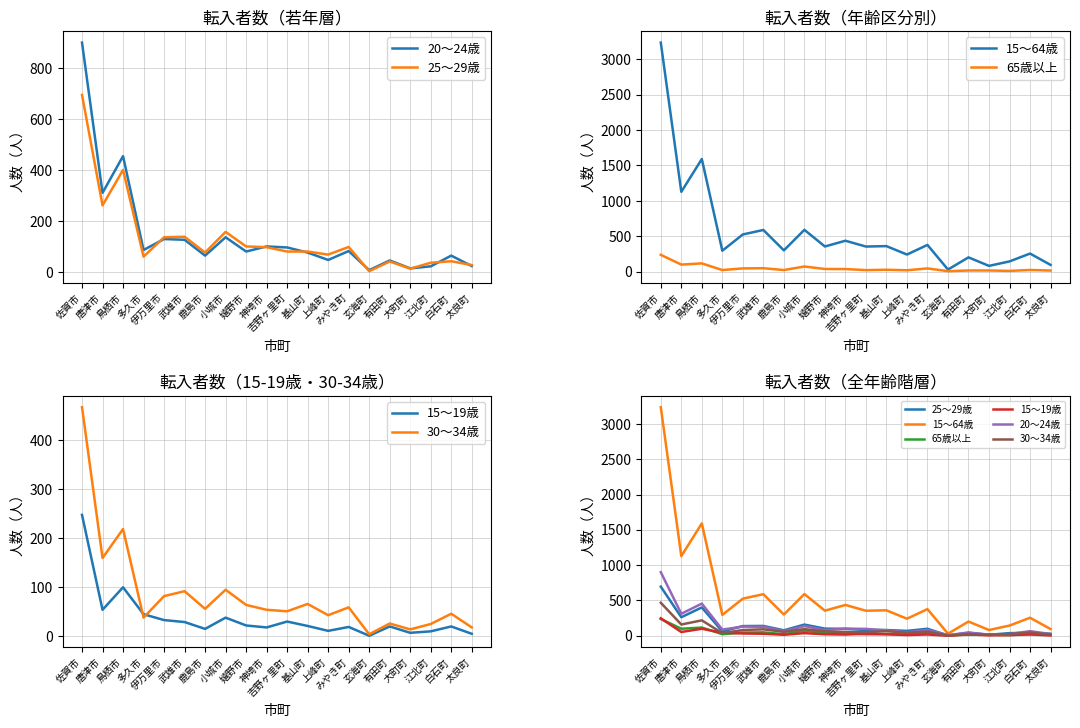

At how many categories does at least one series exceed 1188?

2